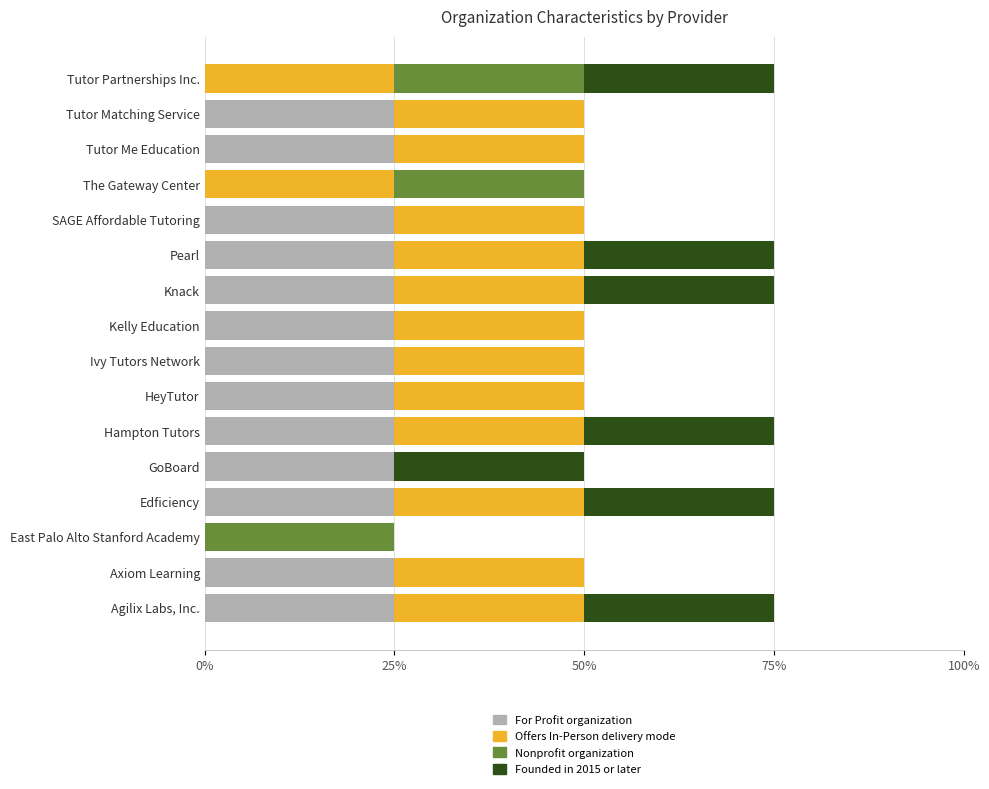

The For Profit organization series shows 37 at Tutor Me Education. True or false?

False